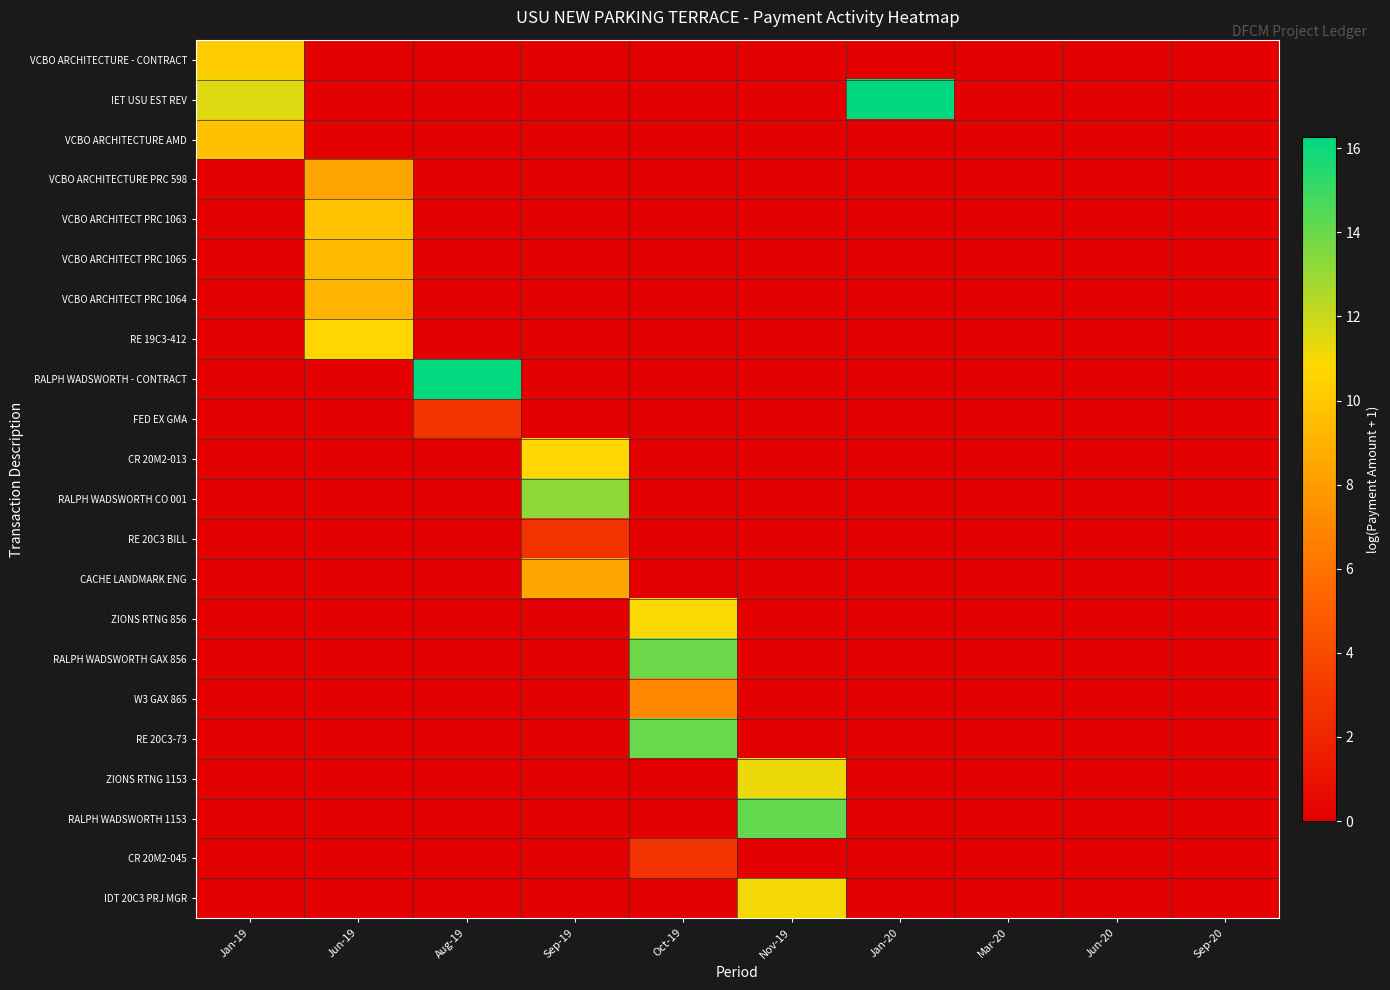

What is the spread (max minus min) of values at Jun-19?

10.7